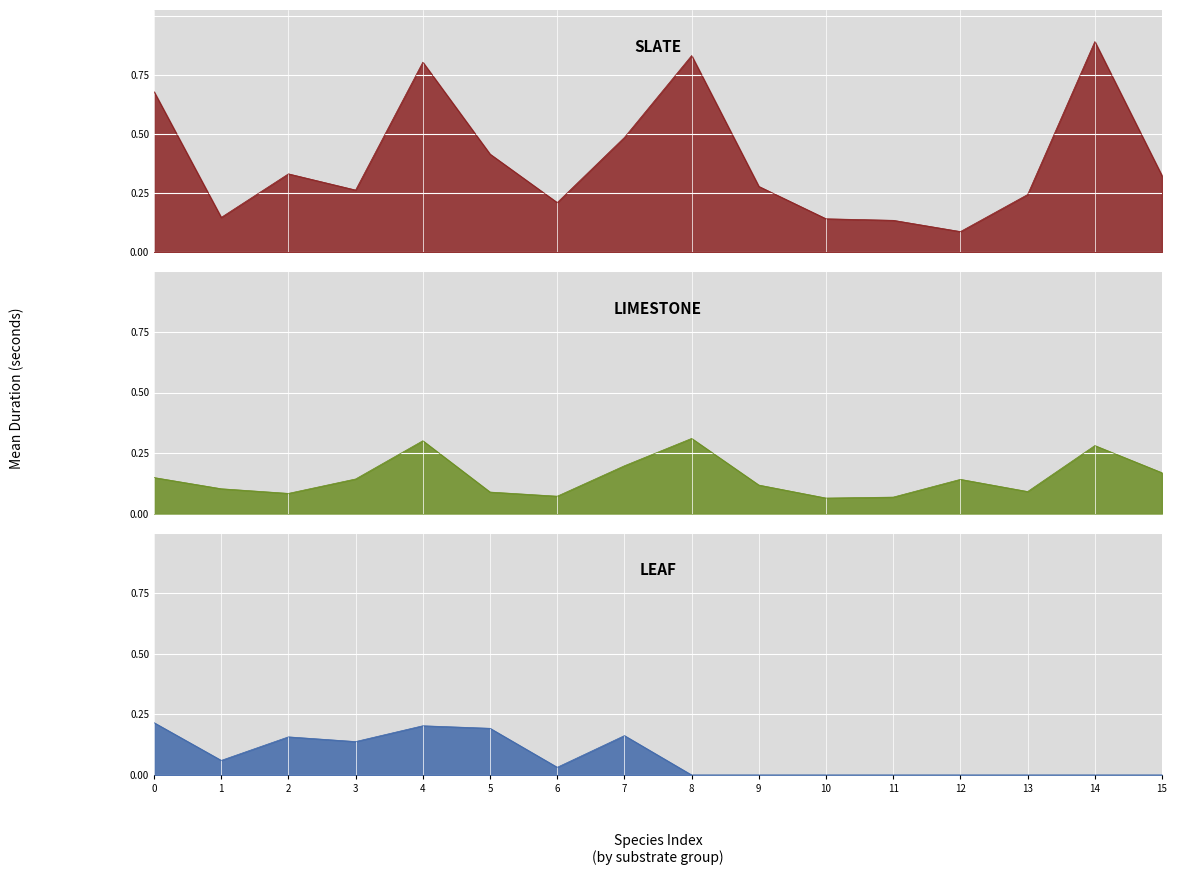

Does the chart display data point markers on the line(s)?

No